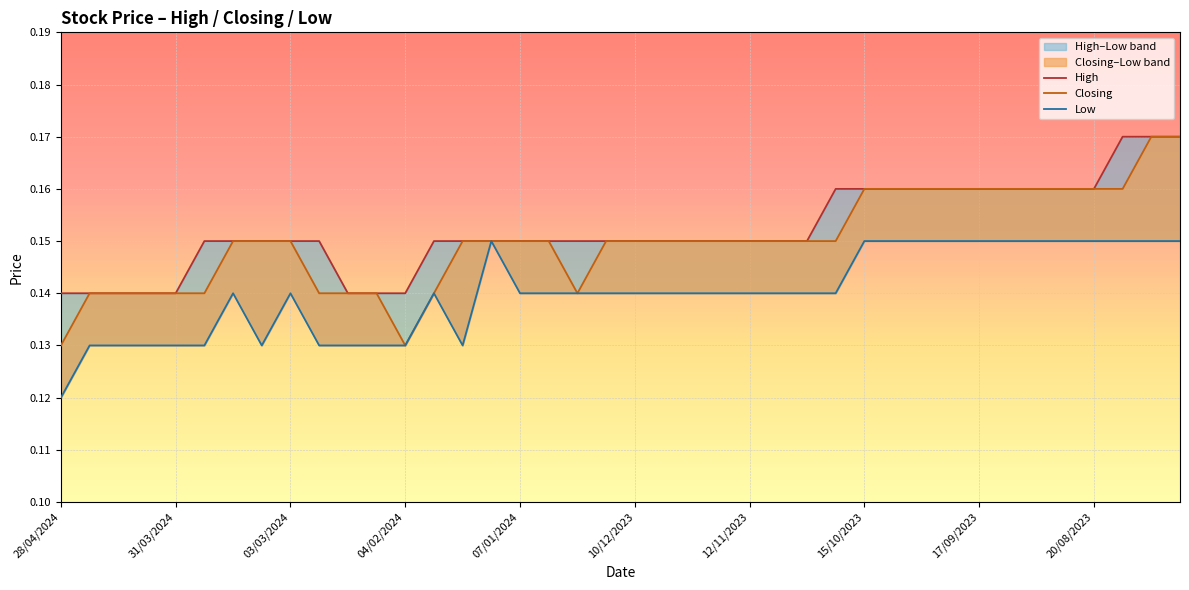

Which category has the highest value across all series?

37